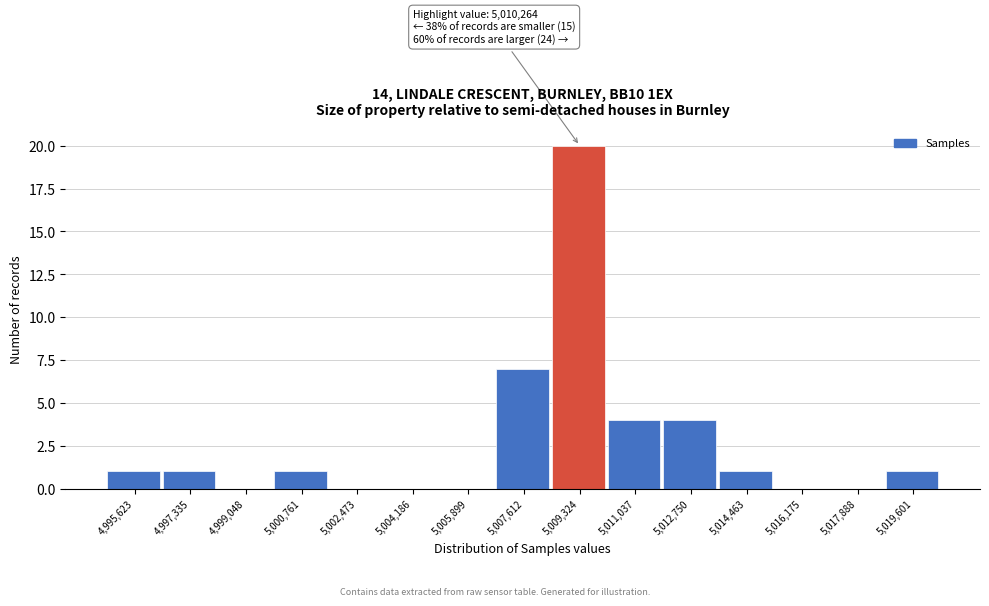

Reading right to left, list all the values displayed in this chart.

5,019,601=1	5,017,888=0	5,016,175=0	5,014,463=1	5,012,750=4	5,011,037=4	5,009,324=20	5,007,612=7	5,005,899=0	5,004,186=0	5,002,473=0	5,000,761=1	4,999,048=0	4,997,335=1	4,995,623=1